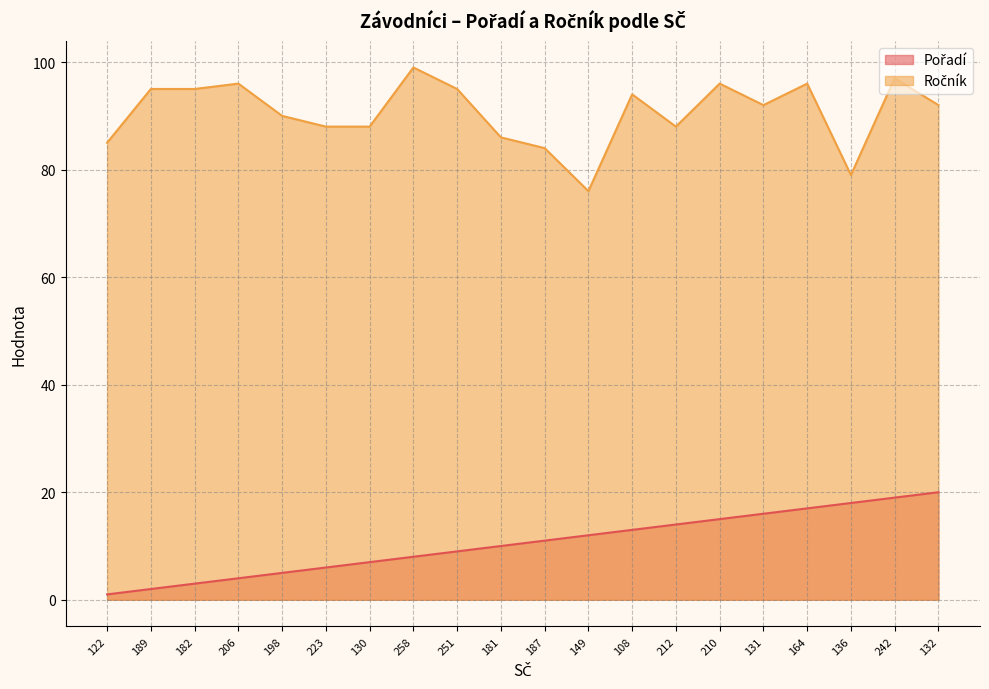

What is the average value of the Ročník series?

91